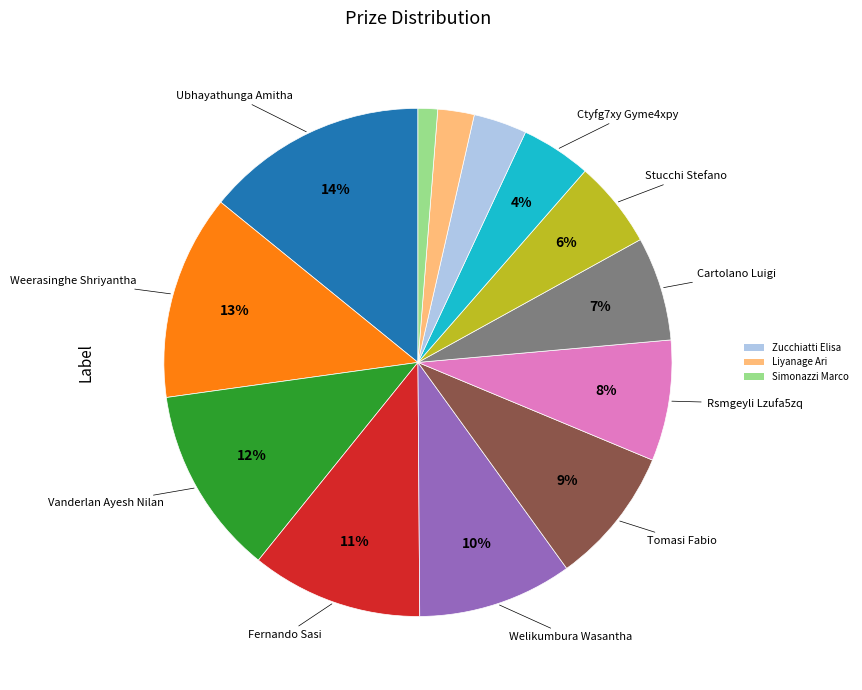

Is there any slice that represents more than half of the pie?

No